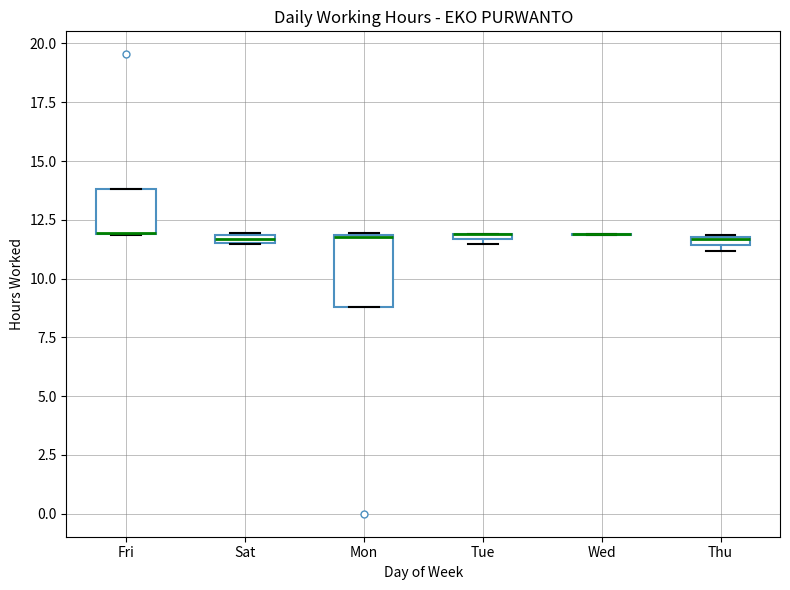

Comparing the boxes themselves (not the whiskers), which one is the tallest?

Mon